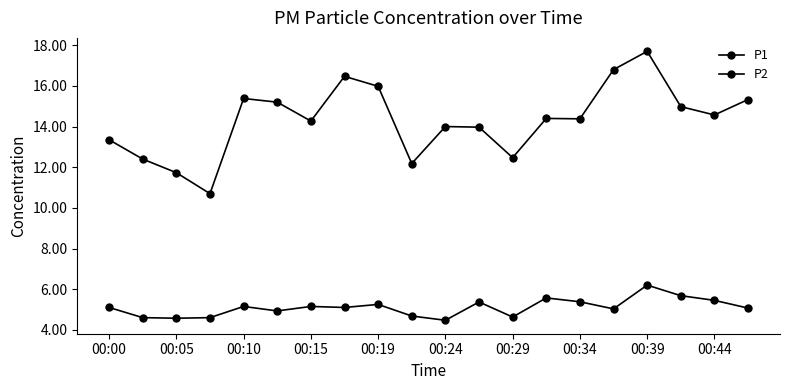

What is the average value of the P1 series?

14.3